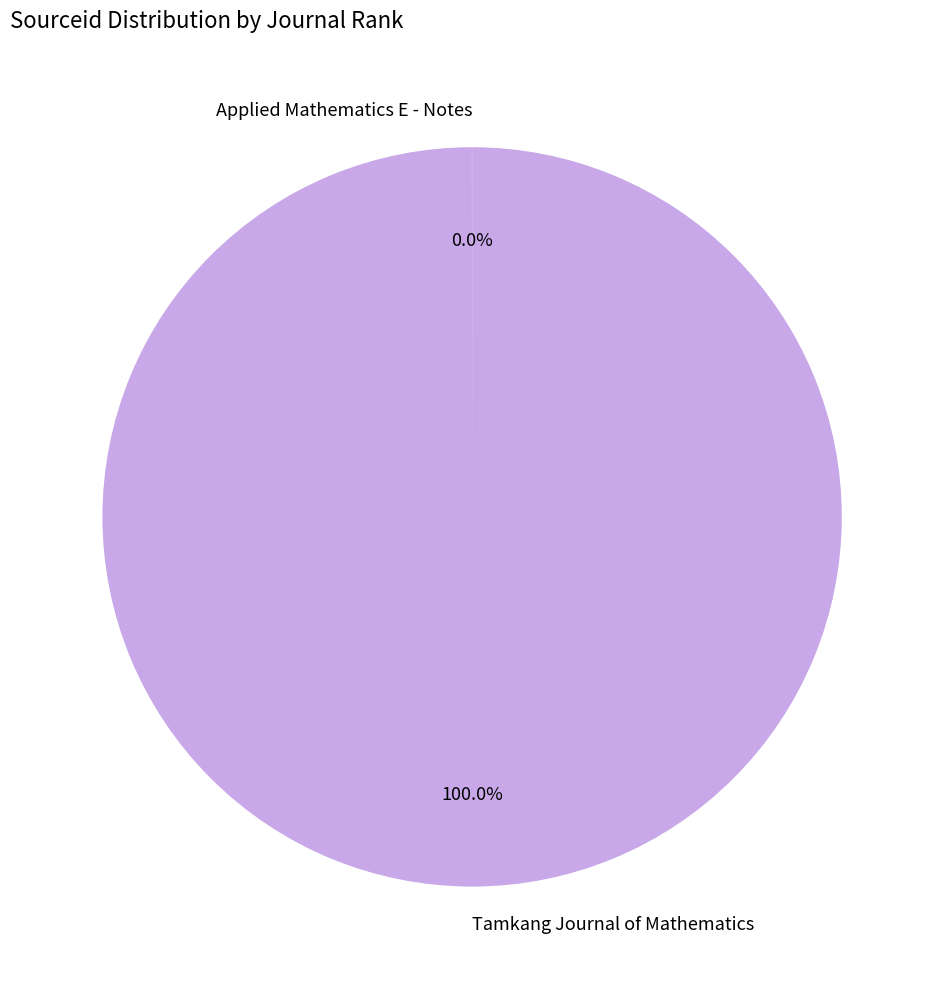

Does any single category account for the majority?

Yes